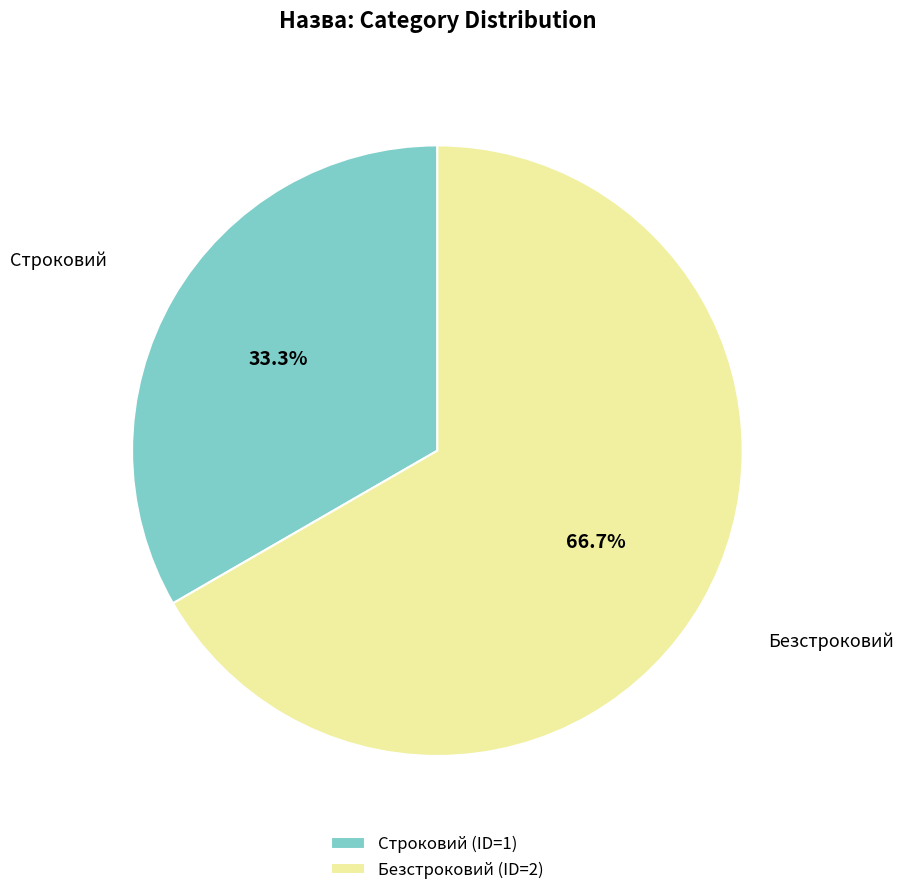

True or false: Строковий accounts for 23% of the total.

False